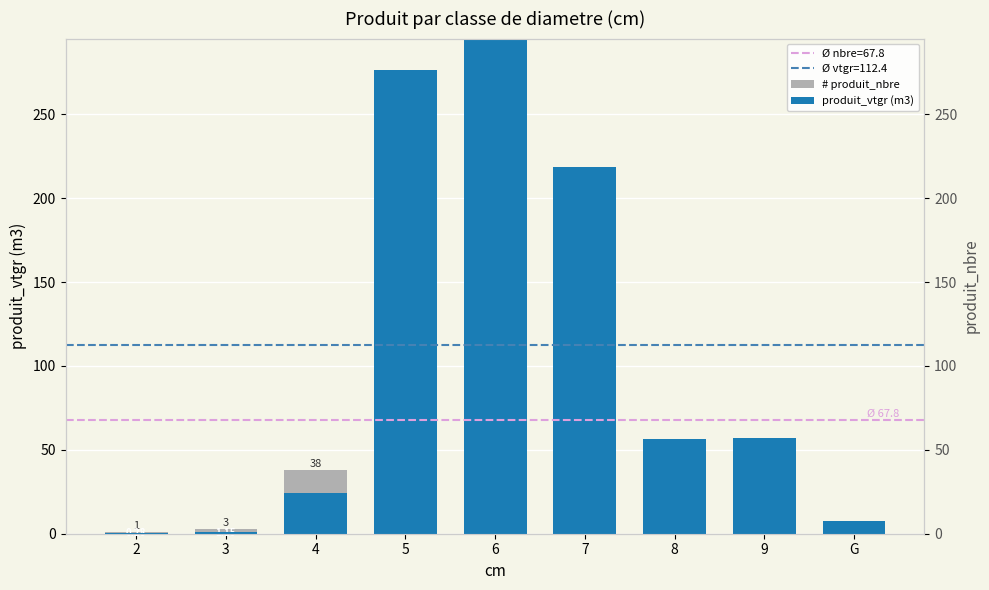

What is the difference between the second highest and minimum values in the # produit_nbre series?

208.0